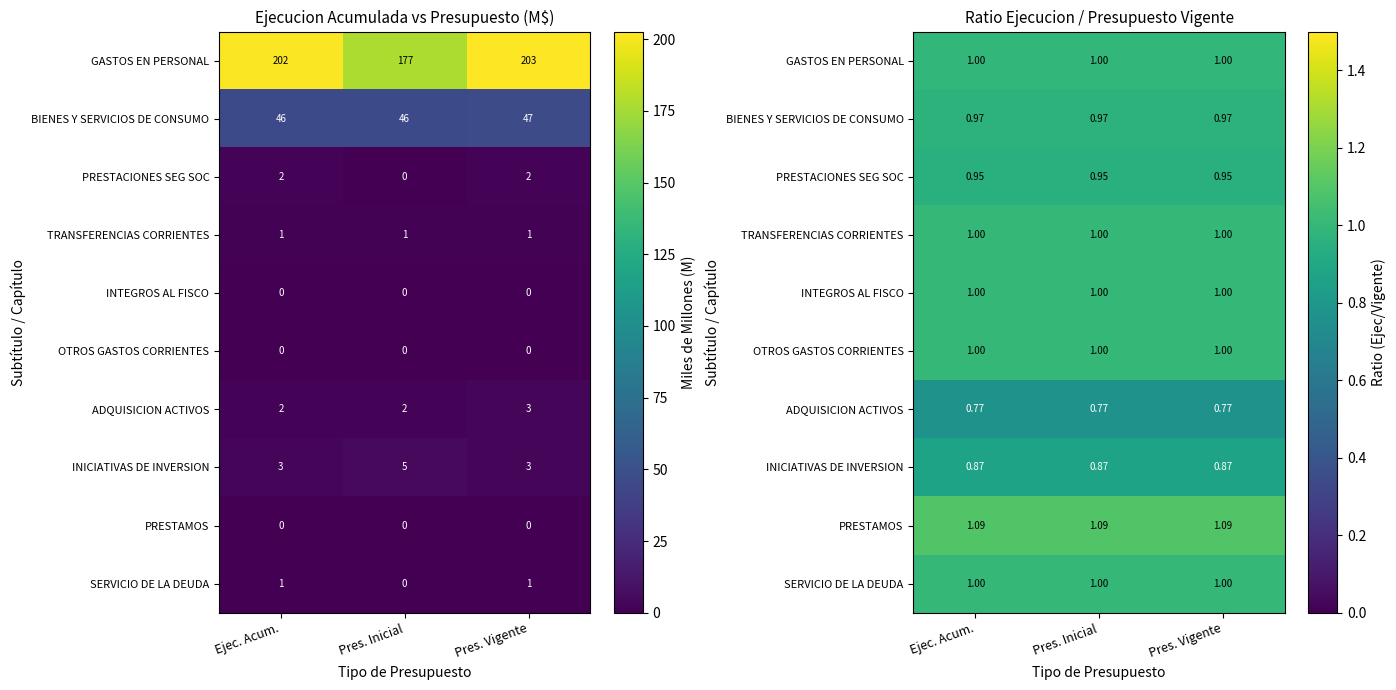

What is the approximate value of SERVICIO DE LA DEUDA at Pres. Inicial?

1.0